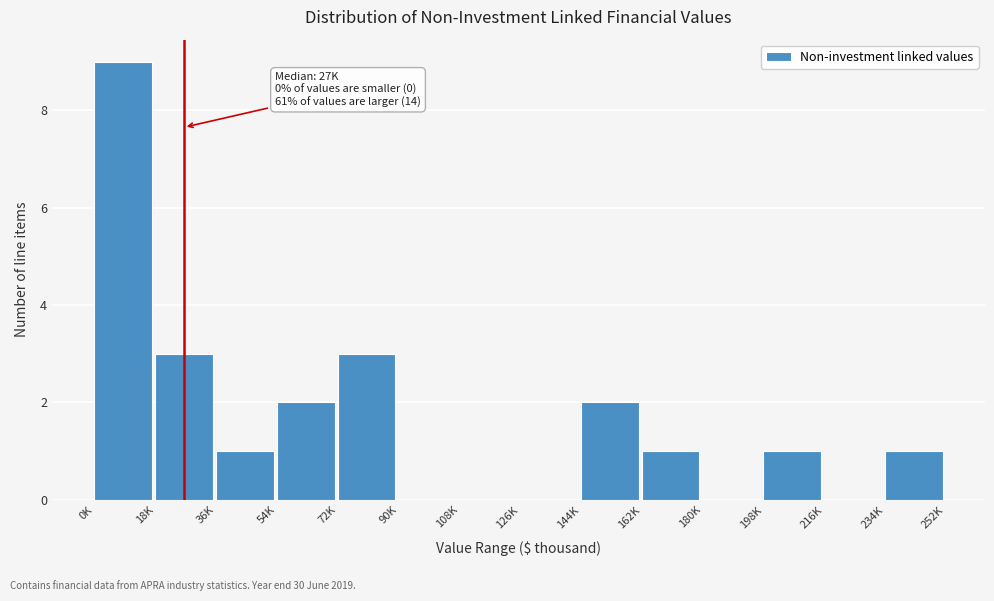

Reading left to right, what are all the values shown in this chart?

0K=9	18K=3	36K=1	54K=2	72K=3	90K=0	108K=0	126K=0	144K=2	162K=1	180K=0	198K=1	216K=0	234K=1